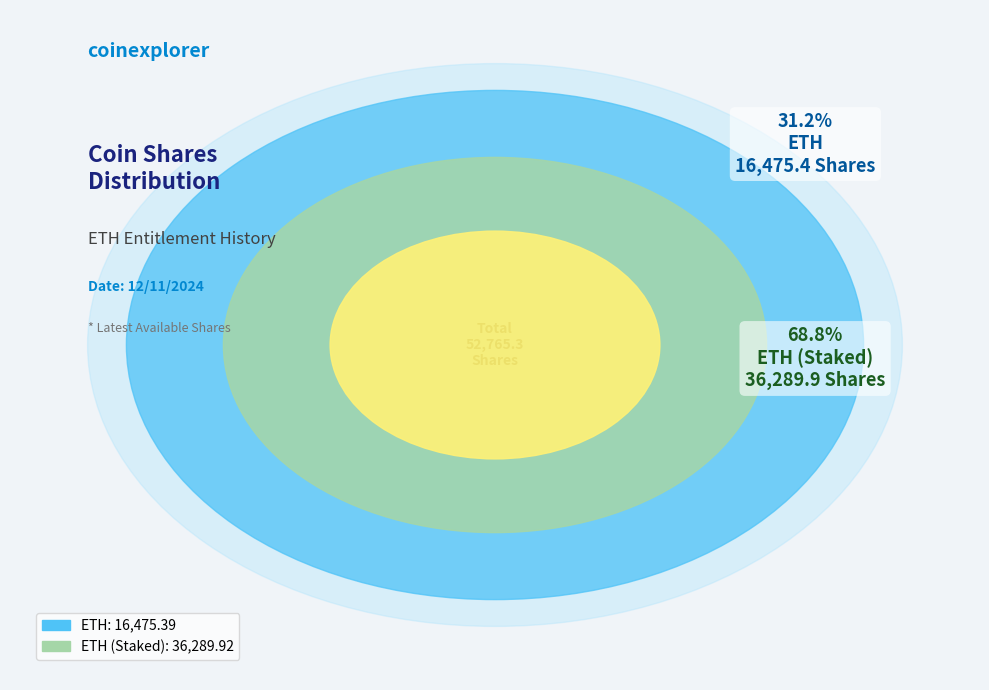

The ETH slice represents 24% of the pie. True or false?

False